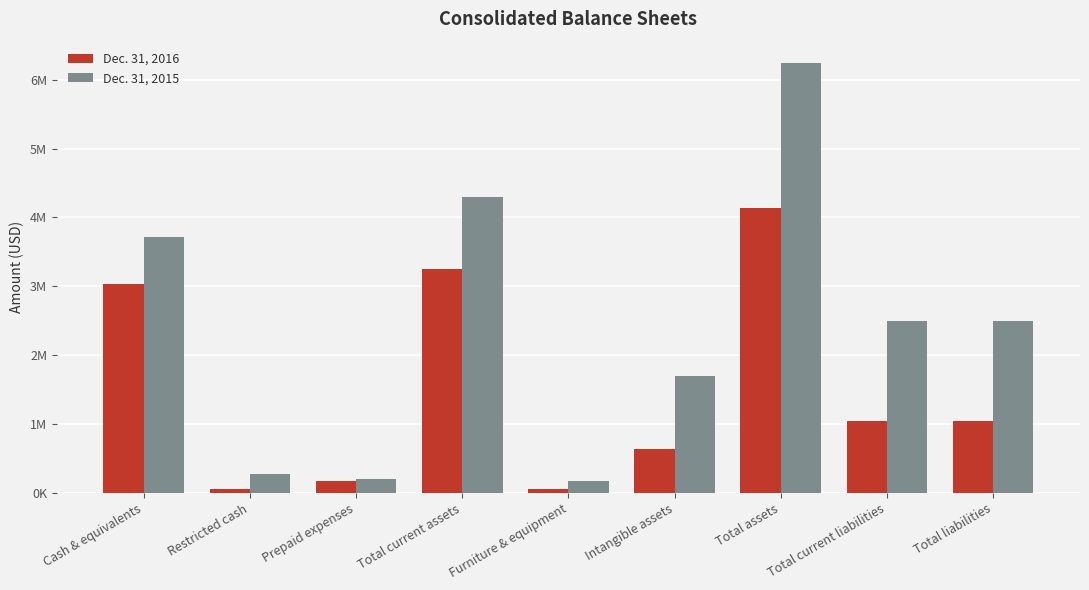

At which category is the sum across all series the highest?

Total assets